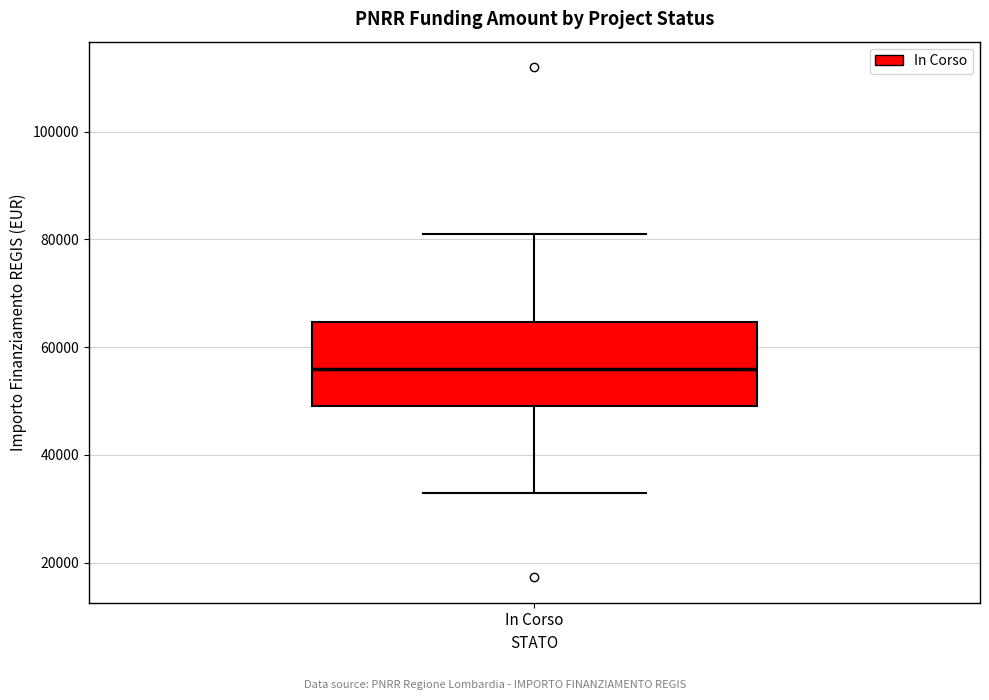

Transcribe this box plot: give where the median line is, the range the box spans, and where the two whiskers end, as read against the y-axis. The values are not printed on the chart, so give them approximately, as read against the axis.

median 56000, box 50000 to 64000, whiskers 32000 to 80000